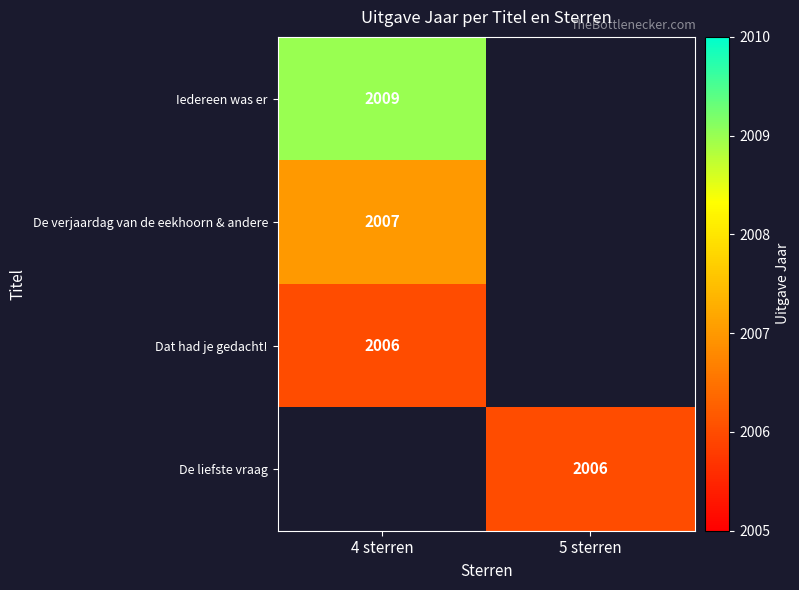

The value of De verjaardag van de eekhoorn & andere at 4 sterren is 2007. True or false?

True